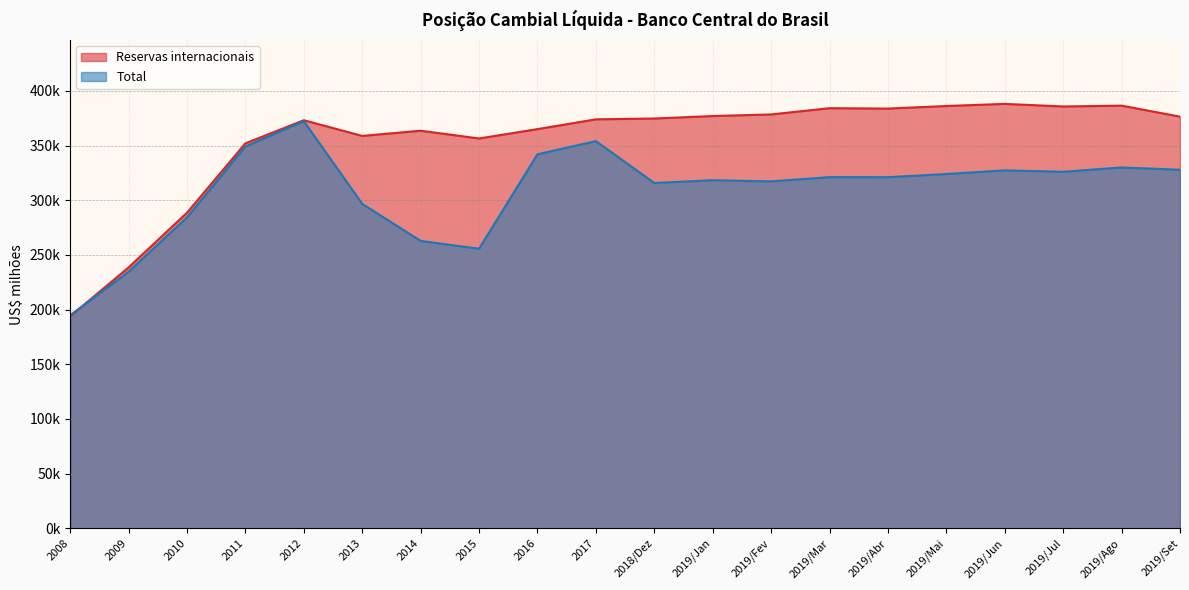

What is the difference between the second highest and second lowest values in the Reservas internacionais series?

147958.0